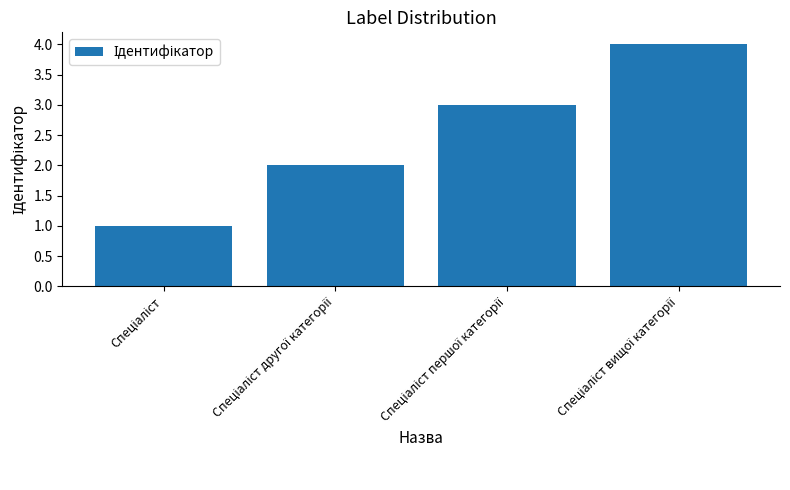

Reading right to left, list all the values displayed in this chart.

4	3	2	1